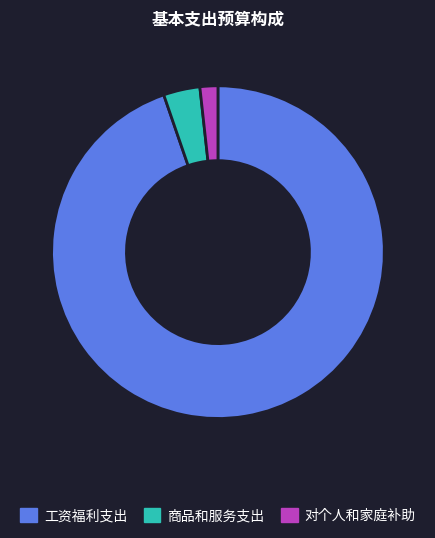

How many segments does this pie chart have?

3